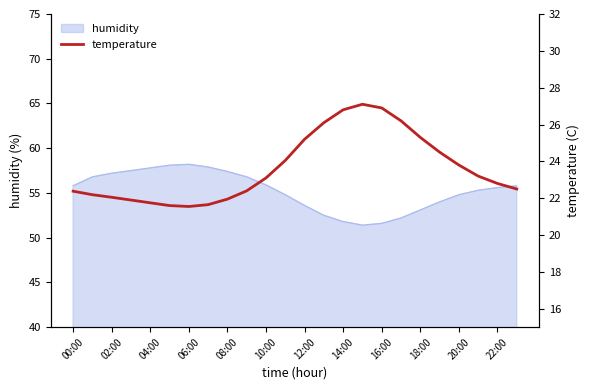

What is the maximum value for humidity?

58.2